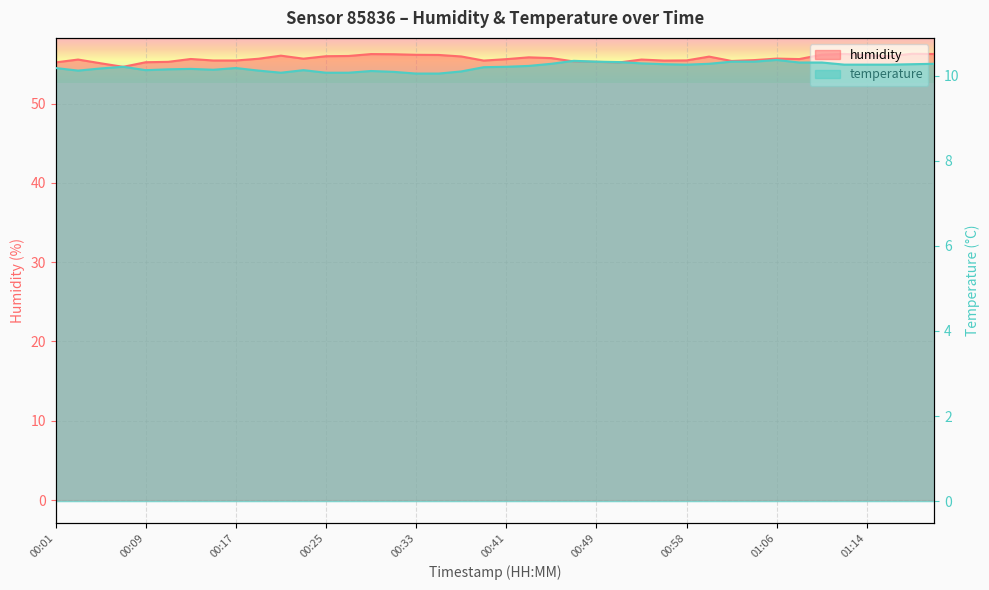

Is it true that humidity equals 56.3 at 01:12?

True